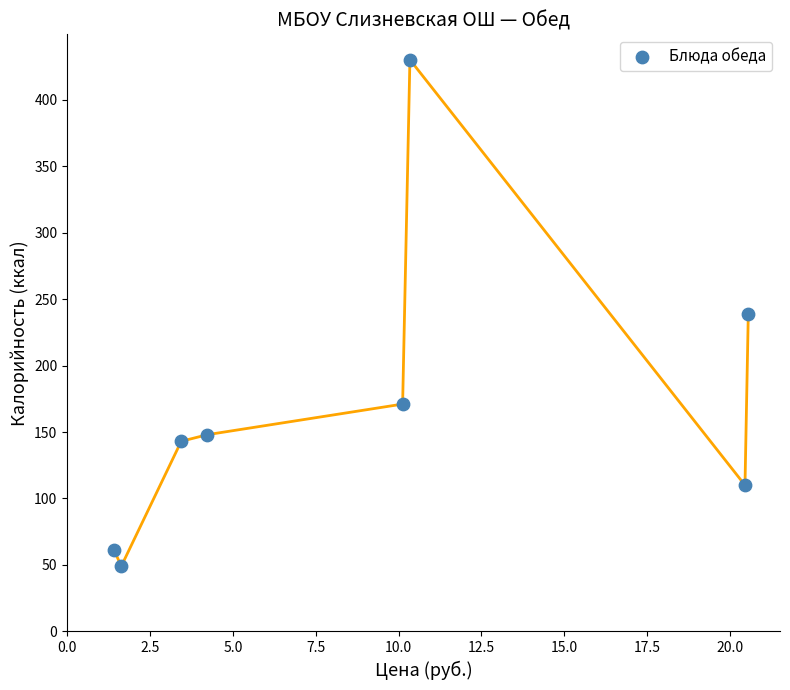

What is the range of Y values (max minus min)?

381